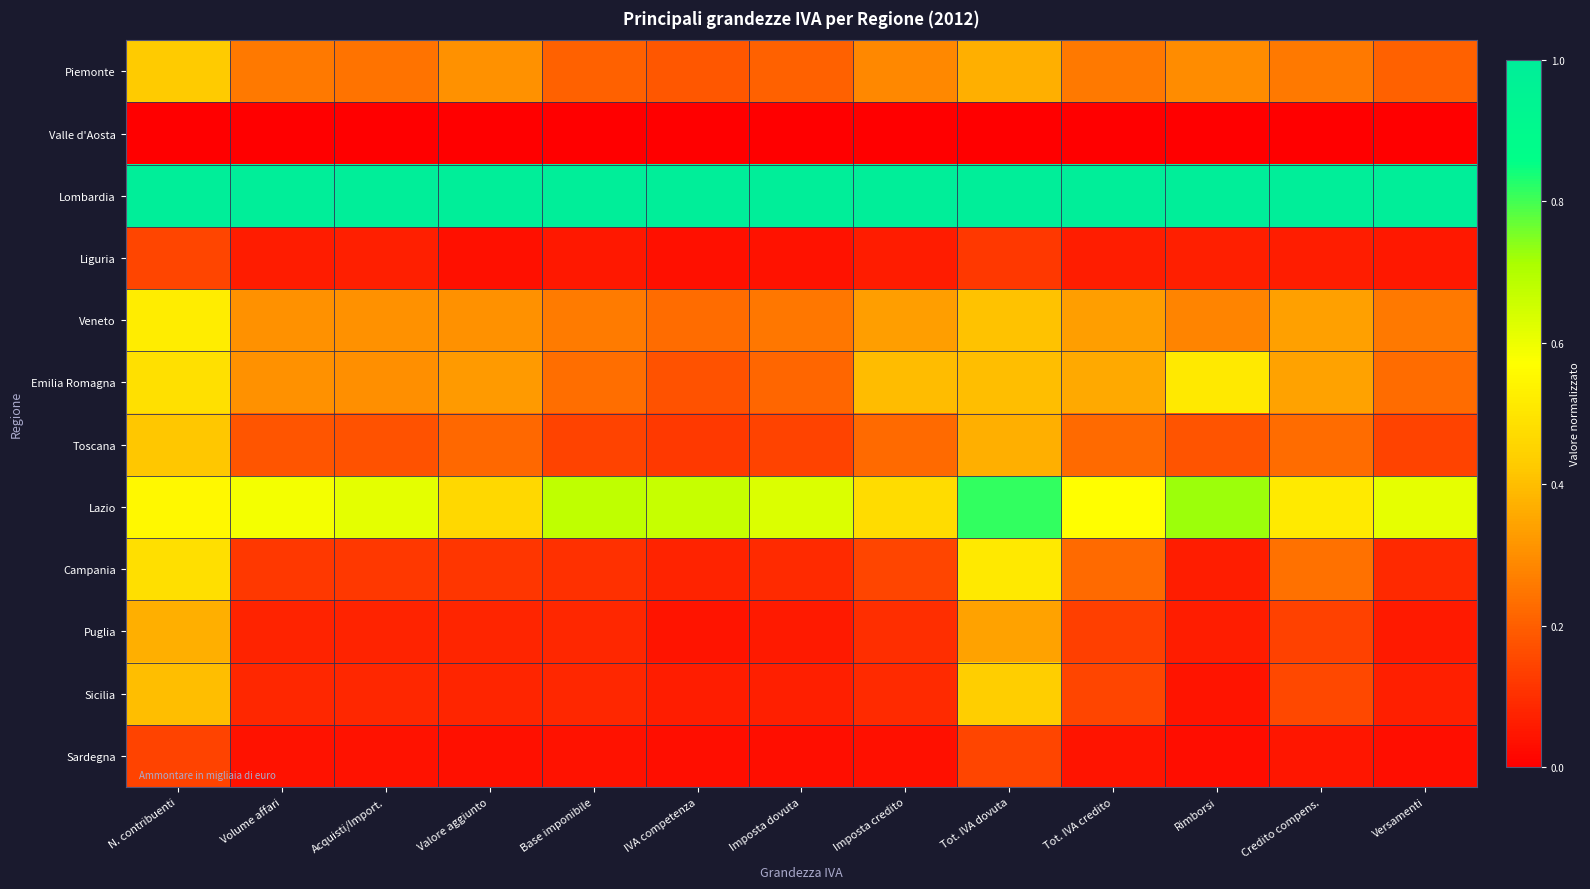

Reading right to left, list all the values displayed in this chart.

Piemonte: Versamenti=0.2	Credito compens.=0.3	Rimborsi=0.3	Tot. IVA credito=0.3	Tot. IVA dovuta=0.4	Imposta credito=0.3	Imposta dovuta=0.2	IVA competenza=0.2	Base imponibile=0.2	Valore aggiunto=0.3	Acquisti/Import.=0.2	Volume affari=0.3	N. contribuenti=0.4
Valle d'Aosta: Versamenti=0.0	Credito compens.=0.0	Rimborsi=0.0	Tot. IVA credito=0.0	Tot. IVA dovuta=0.0	Imposta credito=0.0	Imposta dovuta=0.0	IVA competenza=0.0	Base imponibile=0.0	Valore aggiunto=0.0	Acquisti/Import.=0.0	Volume affari=0.0	N. contribuenti=0.0
Lombardia: Versamenti=1.0	Credito compens.=1.0	Rimborsi=1.0	Tot. IVA credito=1.0	Tot. IVA dovuta=1.0	Imposta credito=1.0	Imposta dovuta=1.0	IVA competenza=1.0	Base imponibile=1.0	Valore aggiunto=1.0	Acquisti/Import.=1.0	Volume affari=1.0	N. contribuenti=1.0
Liguria: Versamenti=0.1	Credito compens.=0.1	Rimborsi=0.1	Tot. IVA credito=0.1	Tot. IVA dovuta=0.1	Imposta credito=0.1	Imposta dovuta=0.0	IVA competenza=0.0	Base imponibile=0.1	Valore aggiunto=0.0	Acquisti/Import.=0.1	Volume affari=0.1	N. contribuenti=0.1
Veneto: Versamenti=0.3	Credito compens.=0.3	Rimborsi=0.3	Tot. IVA credito=0.3	Tot. IVA dovuta=0.4	Imposta credito=0.3	Imposta dovuta=0.3	IVA competenza=0.2	Base imponibile=0.3	Valore aggiunto=0.3	Acquisti/Import.=0.3	Volume affari=0.3	N. contribuenti=0.5
Emilia Romagna: Versamenti=0.2	Credito compens.=0.3	Rimborsi=0.5	Tot. IVA credito=0.4	Tot. IVA dovuta=0.4	Imposta credito=0.4	Imposta dovuta=0.2	IVA competenza=0.2	Base imponibile=0.2	Valore aggiunto=0.3	Acquisti/Import.=0.3	Volume affari=0.3	N. contribuenti=0.5
Toscana: Versamenti=0.1	Credito compens.=0.2	Rimborsi=0.2	Tot. IVA credito=0.2	Tot. IVA dovuta=0.4	Imposta credito=0.2	Imposta dovuta=0.1	IVA competenza=0.1	Base imponibile=0.1	Valore aggiunto=0.2	Acquisti/Import.=0.2	Volume affari=0.2	N. contribuenti=0.4
Lazio: Versamenti=0.6	Credito compens.=0.5	Rimborsi=0.7	Tot. IVA credito=0.6	Tot. IVA dovuta=0.8	Imposta credito=0.5	Imposta dovuta=0.6	IVA competenza=0.7	Base imponibile=0.7	Valore aggiunto=0.5	Acquisti/Import.=0.6	Volume affari=0.6	N. contribuenti=0.6
Campania: Versamenti=0.1	Credito compens.=0.2	Rimborsi=0.1	Tot. IVA credito=0.2	Tot. IVA dovuta=0.5	Imposta credito=0.1	Imposta dovuta=0.1	IVA competenza=0.1	Base imponibile=0.1	Valore aggiunto=0.1	Acquisti/Import.=0.1	Volume affari=0.1	N. contribuenti=0.5
Puglia: Versamenti=0.1	Credito compens.=0.1	Rimborsi=0.1	Tot. IVA credito=0.1	Tot. IVA dovuta=0.3	Imposta credito=0.1	Imposta dovuta=0.1	IVA competenza=0.0	Base imponibile=0.1	Valore aggiunto=0.1	Acquisti/Import.=0.1	Volume affari=0.1	N. contribuenti=0.4
Sicilia: Versamenti=0.1	Credito compens.=0.2	Rimborsi=0.0	Tot. IVA credito=0.1	Tot. IVA dovuta=0.4	Imposta credito=0.1	Imposta dovuta=0.1	IVA competenza=0.1	Base imponibile=0.1	Valore aggiunto=0.1	Acquisti/Import.=0.1	Volume affari=0.1	N. contribuenti=0.4
Sardegna: Versamenti=0.0	Credito compens.=0.0	Rimborsi=0.0	Tot. IVA credito=0.0	Tot. IVA dovuta=0.1	Imposta credito=0.0	Imposta dovuta=0.0	IVA competenza=0.0	Base imponibile=0.0	Valore aggiunto=0.0	Acquisti/Import.=0.0	Volume affari=0.0	N. contribuenti=0.1